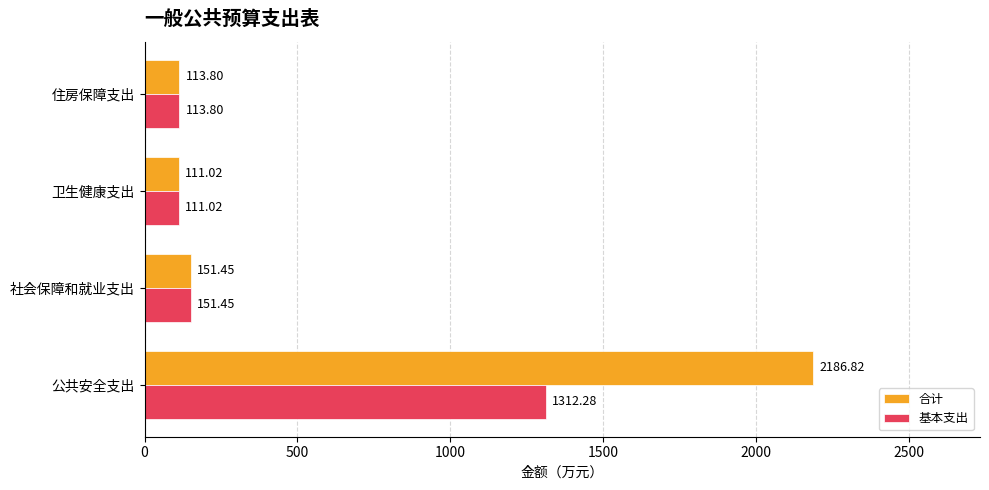

What is the difference between the maximum and second lowest values in the 合计 series?

2073.0